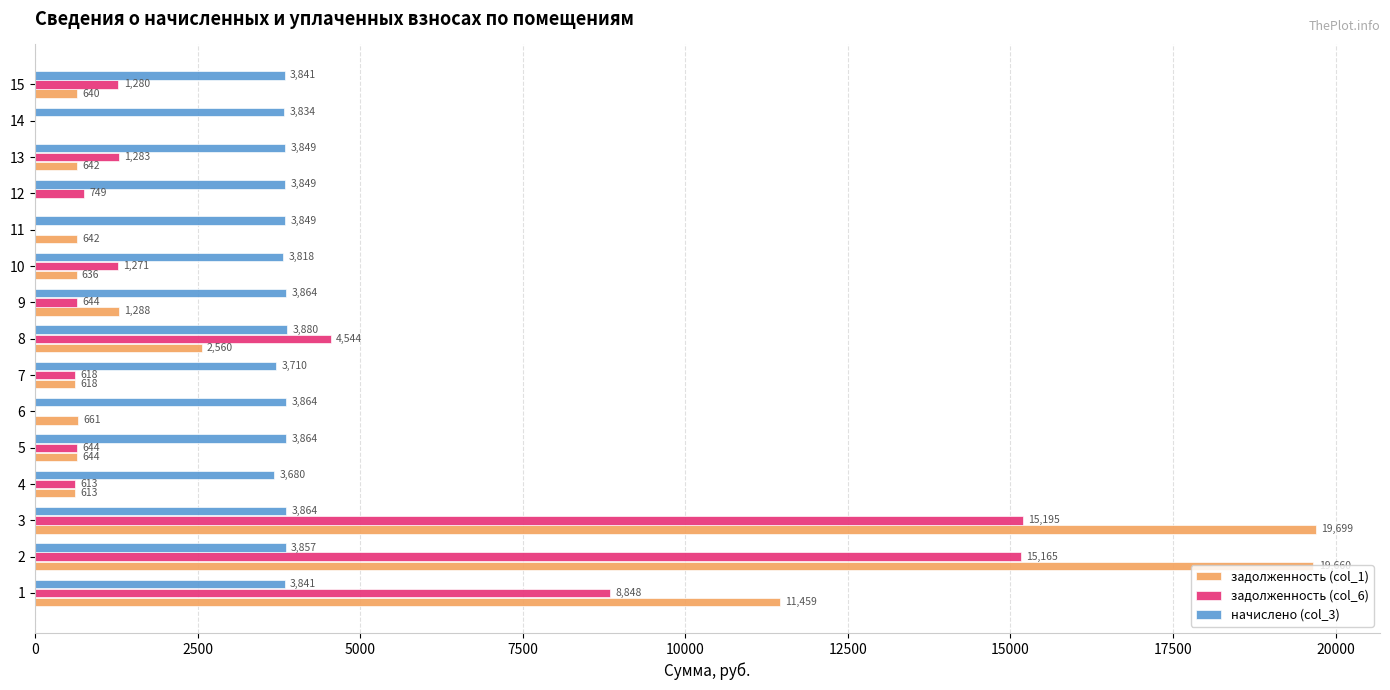

True or false: начислено (col_3) has a value of 2055.1 at 10.

False